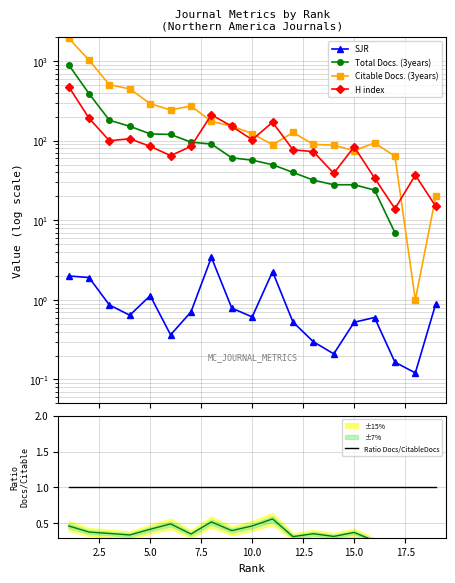

How many lines are shown in the chart?

5